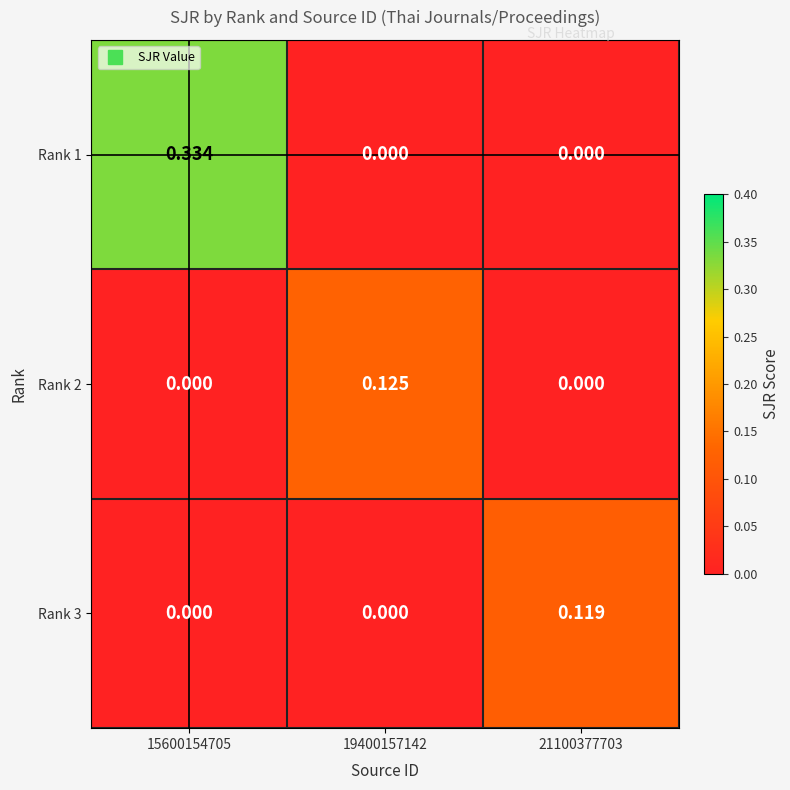

Which series changed the most between 19400157142 and 21100377703?

Rank 2